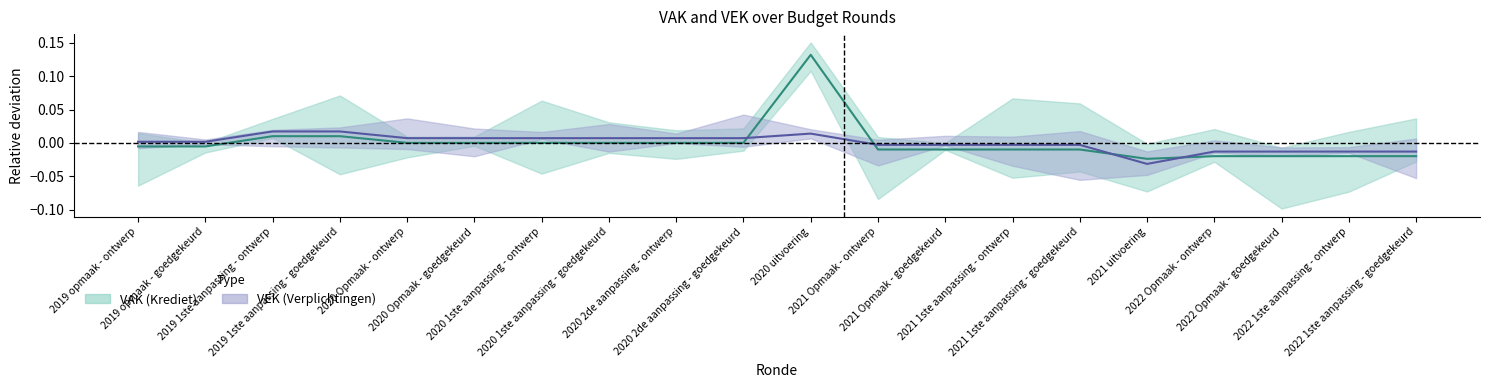

Reading right to left, list all the values displayed in this chart.

VAK center: -0.0	-0.0	-0.0	-0.0	-0.0	-0.0	-0.0	-0.0	-0.0	0.1	0.0	0.0	0.0	0.0	0.0	0.0	0.0	0.0	-0.0	-0.0
VEK center: -0.0	-0.0	-0.0	-0.0	-0.0	-0.0	-0.0	-0.0	-0.0	0.0	0.0	0.0	0.0	0.0	0.0	0.0	0.0	0.0	0.0	0.0